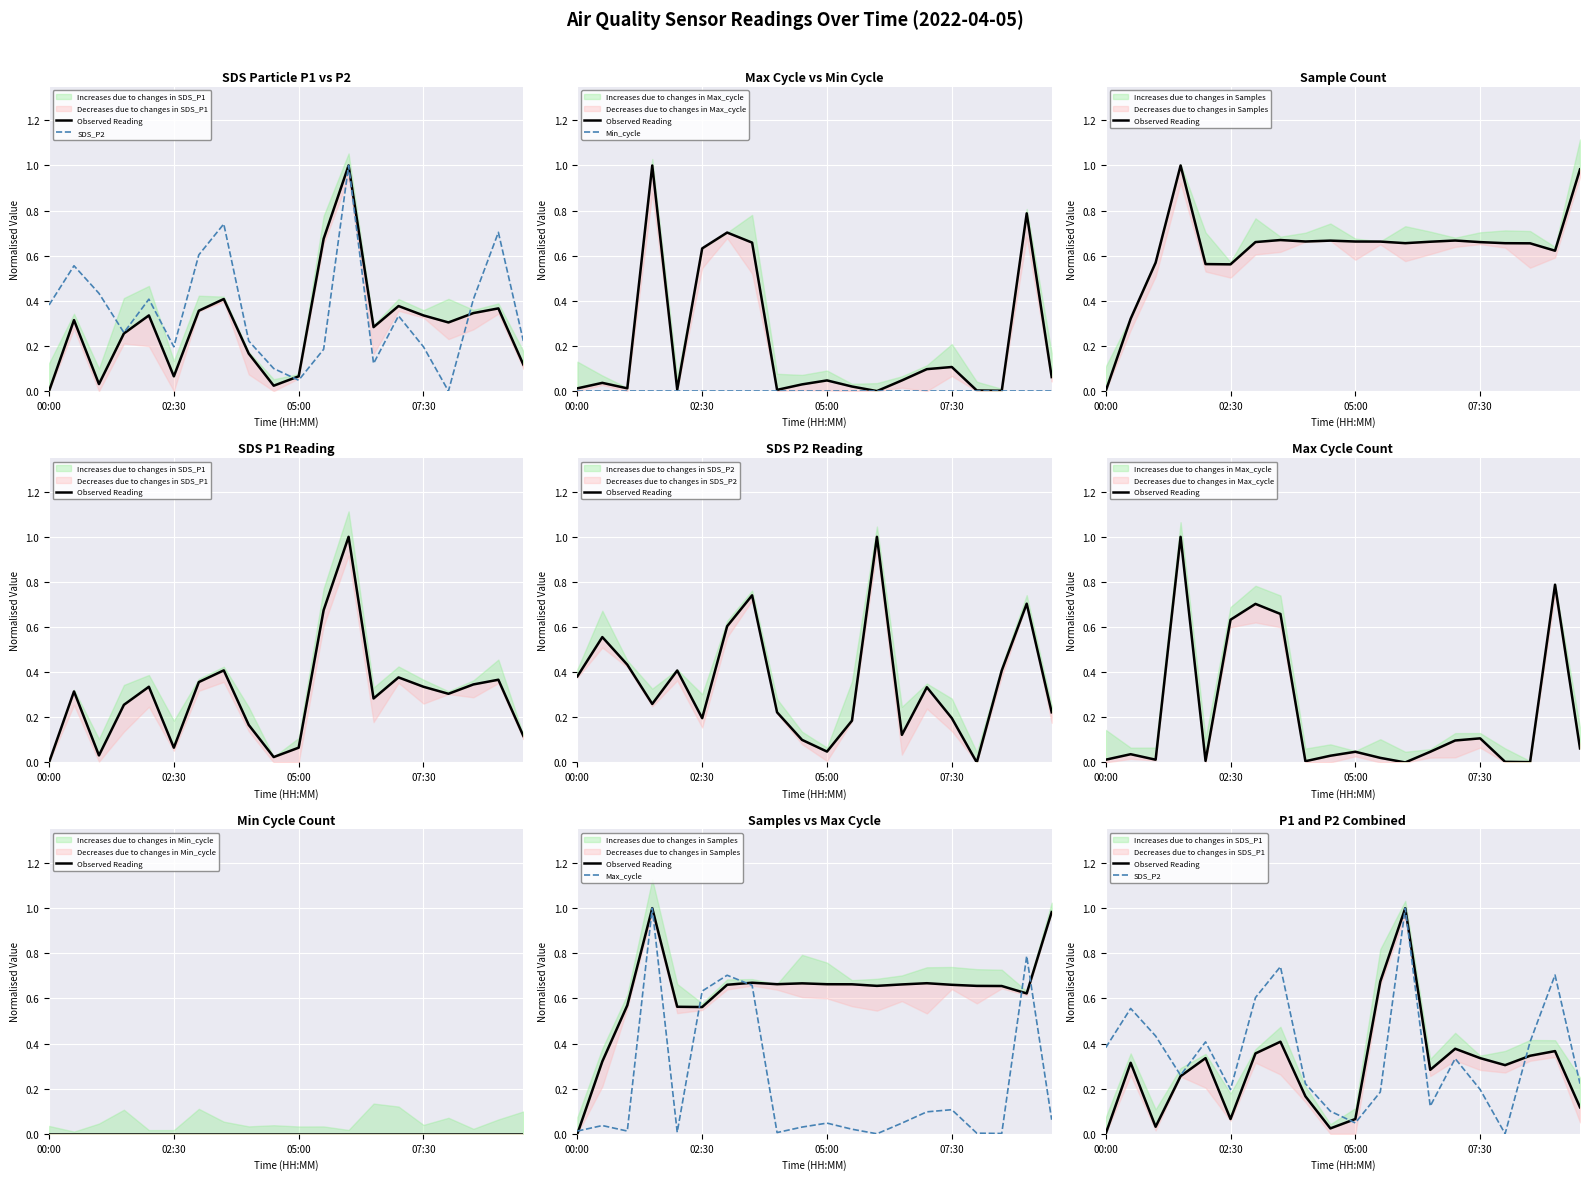

True or false: Min_cycle has more than 2 interior local peaks.

False